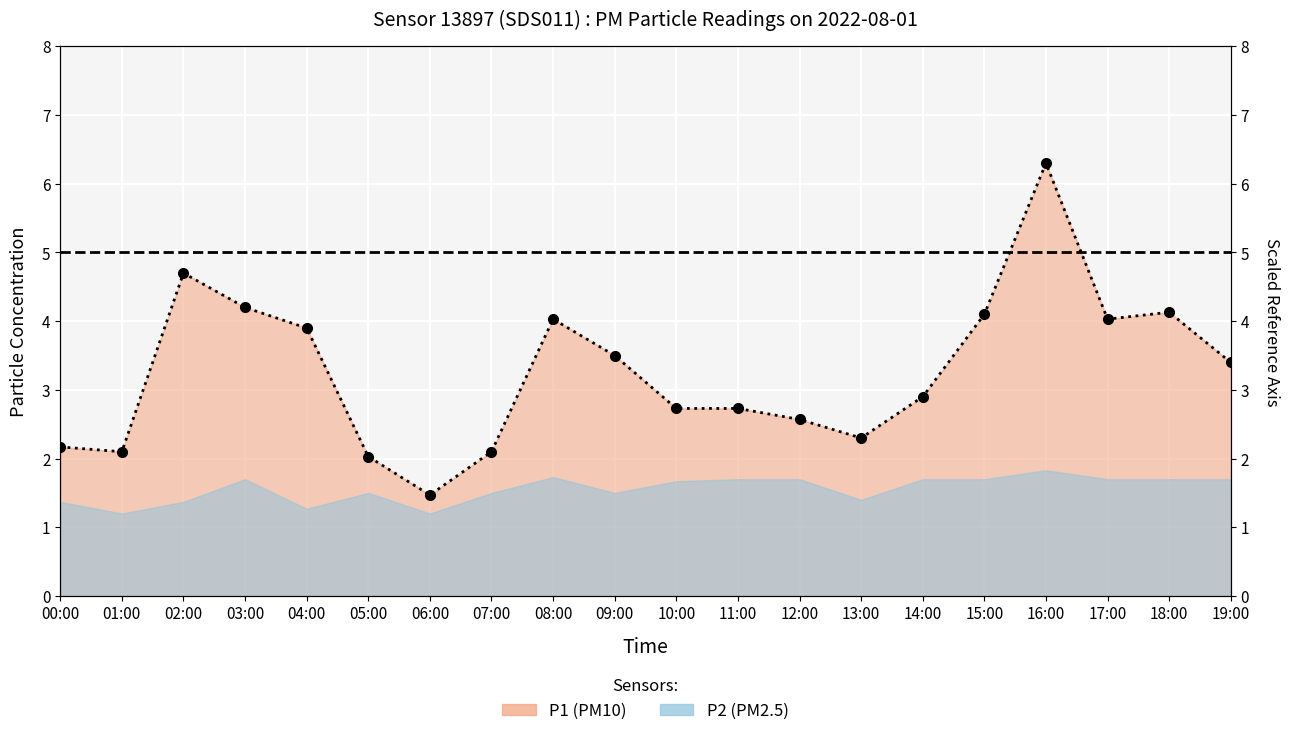

Reading left to right, extract all data points from this chart.

00:00=2.2	01:00=2.1	02:00=4.7	03:00=4.2	04:00=3.9	05:00=2.0	06:00=1.5	07:00=2.1	08:00=4.0	09:00=3.5	10:00=2.7	11:00=2.7	12:00=2.6	13:00=2.3	14:00=2.9	15:00=4.1	16:00=6.3	17:00=4.0	18:00=4.1	19:00=3.4